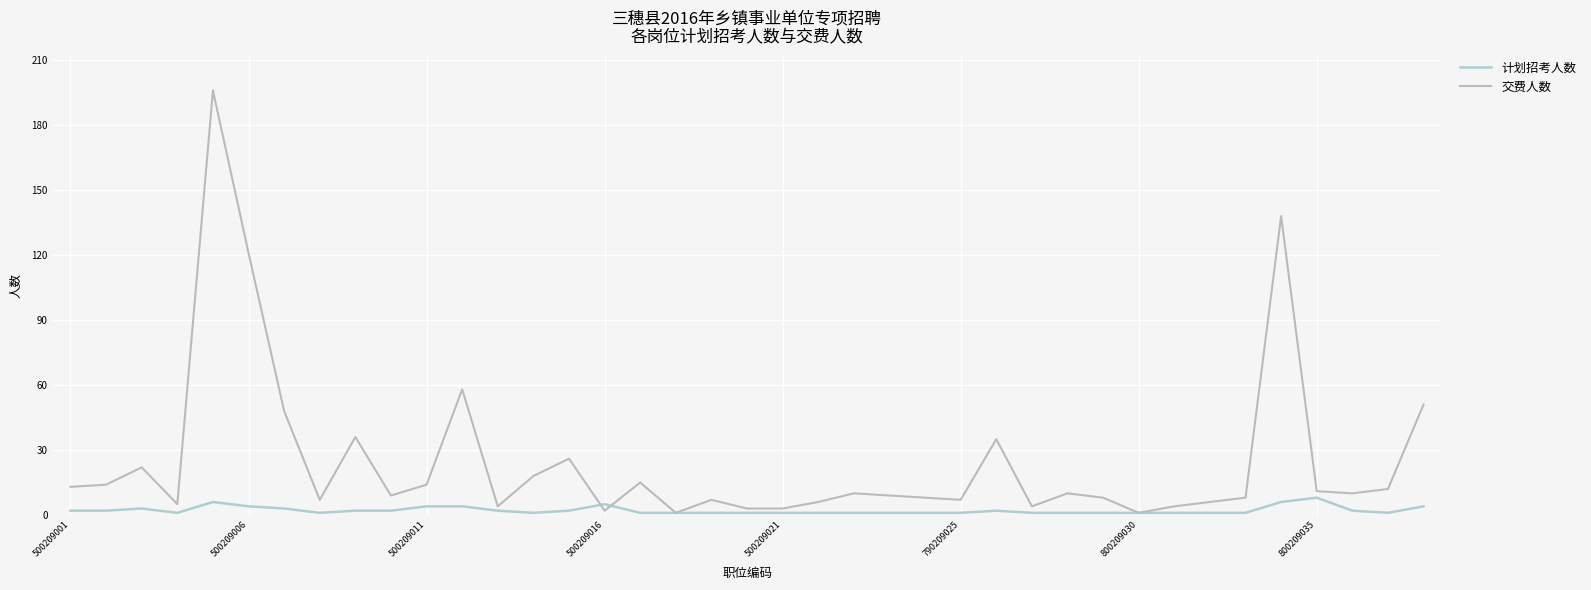

Where do 交费人数 and 计划招考人数 first cross each other?

14 and 15